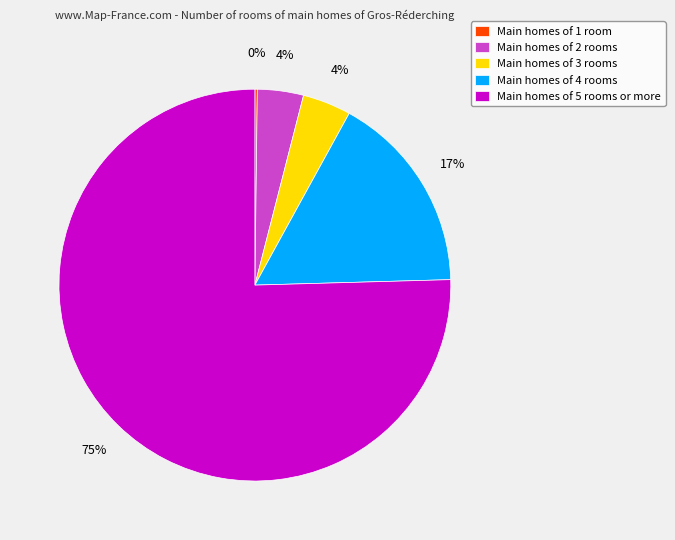

What percentage is the Main homes of 5 rooms or more slice, to the nearest percent?

75%